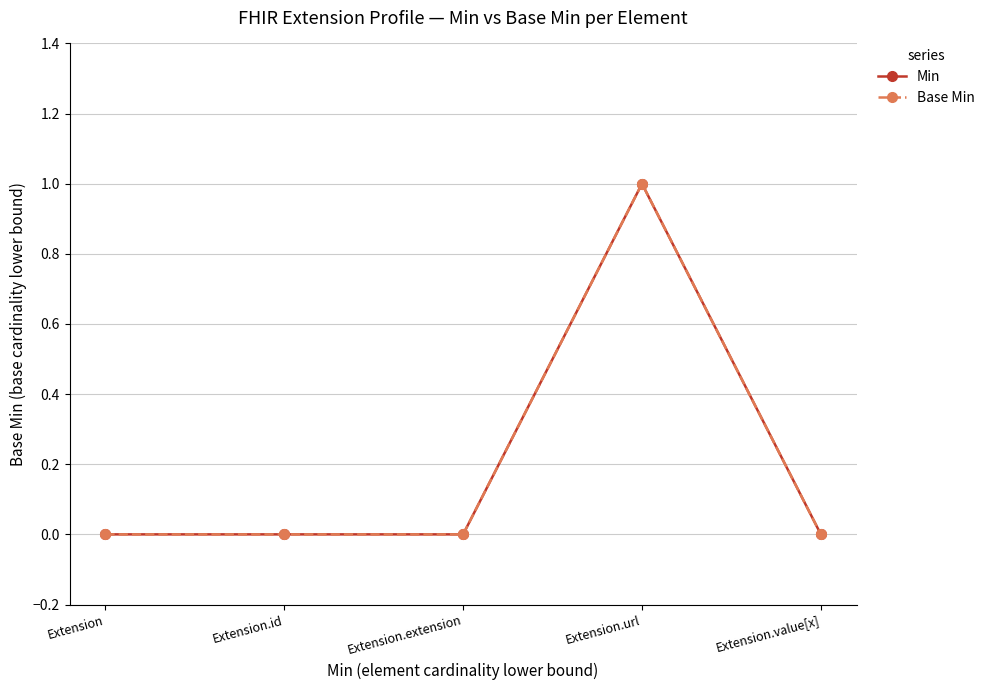

True or false: Base Min has a value of 1 at Extension.id.

False